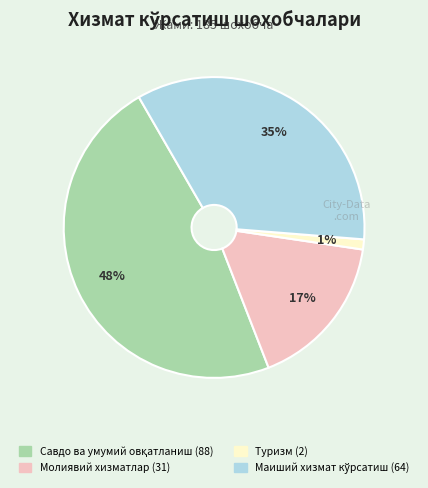

Count the number of slices in the pie.

4